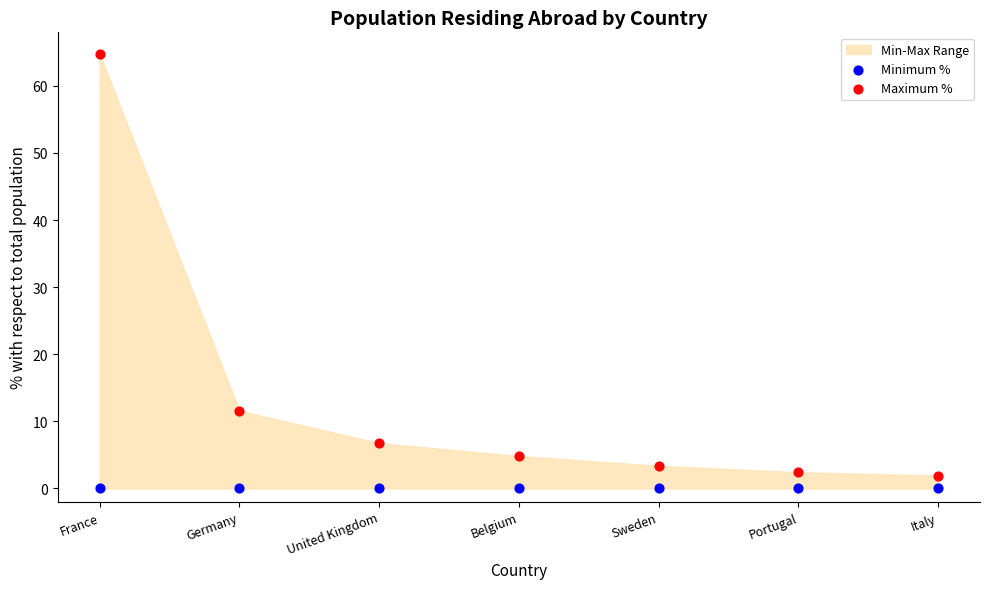

Across all series, what Y value is closest to 32?

11.6